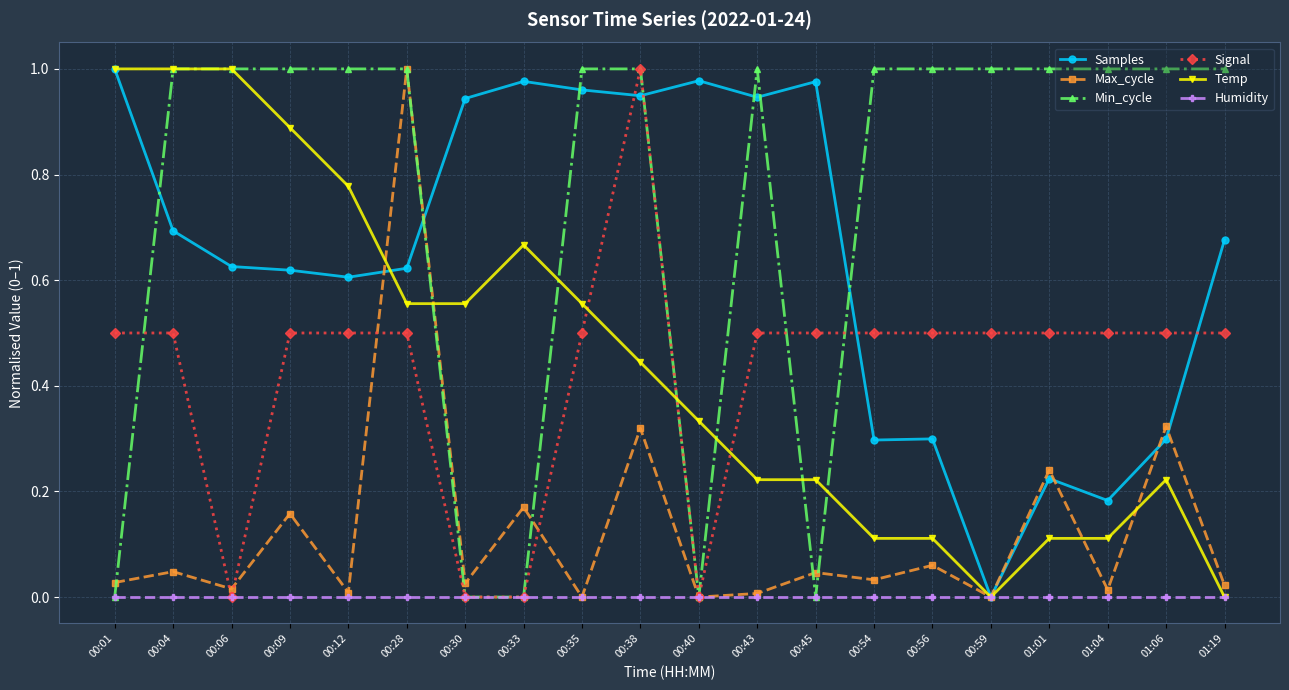

Is it true that Max_cycle equals 0.0 at 00:04?

True